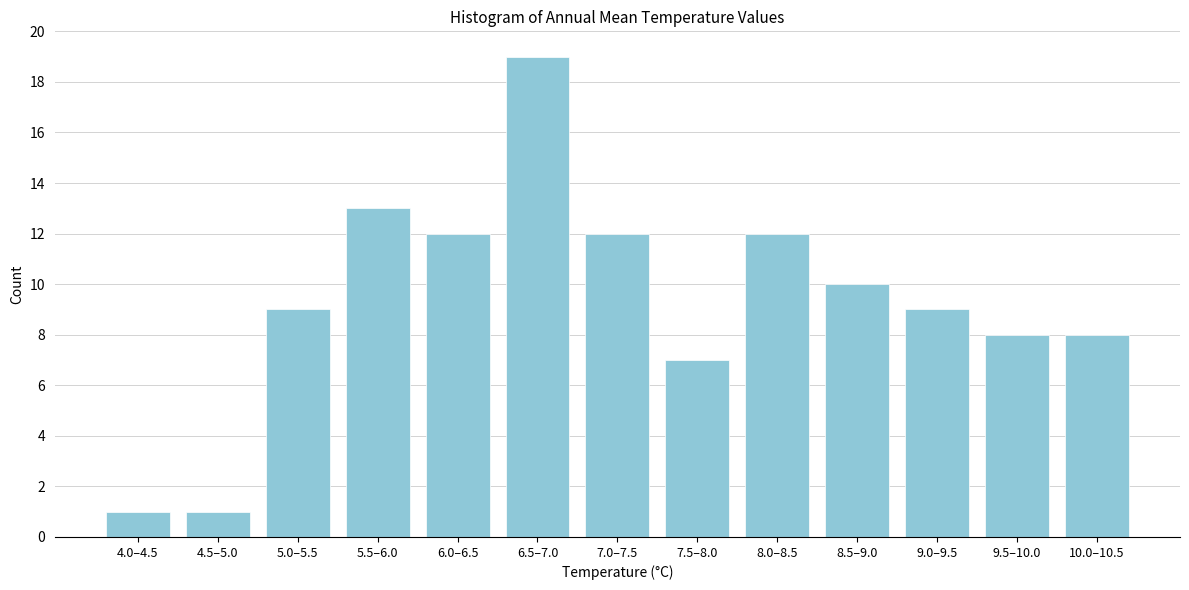

Reading left to right, transcribe all the data shown in this chart.

4.0–4.5=1	4.5–5.0=1	5.0–5.5=9	5.5–6.0=13	6.0–6.5=12	6.5–7.0=19	7.0–7.5=12	7.5–8.0=7	8.0–8.5=12	8.5–9.0=10	9.0–9.5=9	9.5–10.0=8	10.0–10.5=8